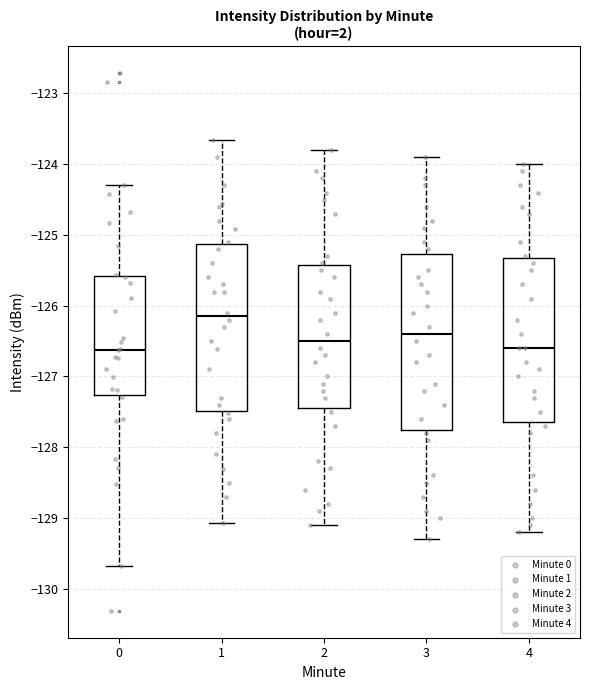

Reading left to right, read every box against the y-axis: the position of its median line, the range the box covers, and the ends of its whiskers. The values are not printed on the chart, so give them approximately, as read against the axis.

0: median -126.6, box -127.3 to -125.6, whiskers -129.7 to -124.3
1: median -126.1, box -127.5 to -125.1, whiskers -129.1 to -123.7
2: median -126.5, box -127.4 to -125.4, whiskers -129.1 to -123.8
3: median -126.4, box -127.7 to -125.3, whiskers -129.3 to -123.9
4: median -126.6, box -127.6 to -125.3, whiskers -129.2 to -124.0